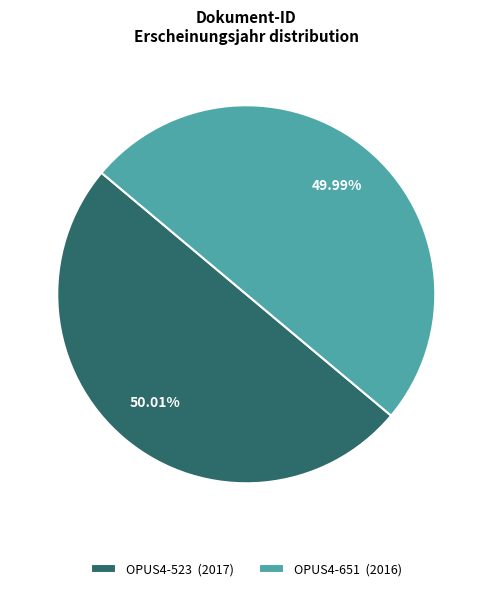

Approximately how many times larger is the value at OPUS4-523 (2017) compared to OPUS4-651 (2016)?

1.0